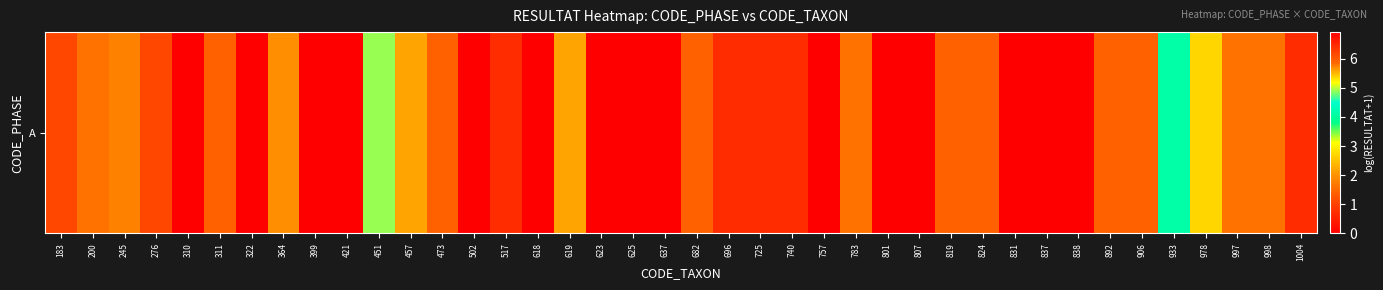

Is it true that the value at 801 is 0.0?

True